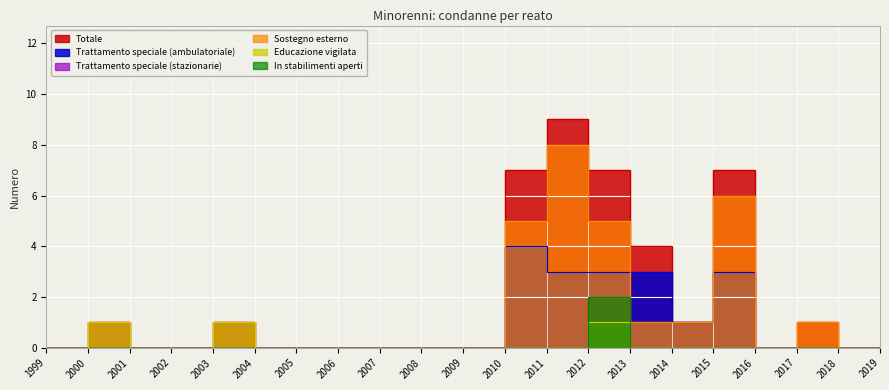

How many interior local peaks does the Educazione vigilata series have?

3